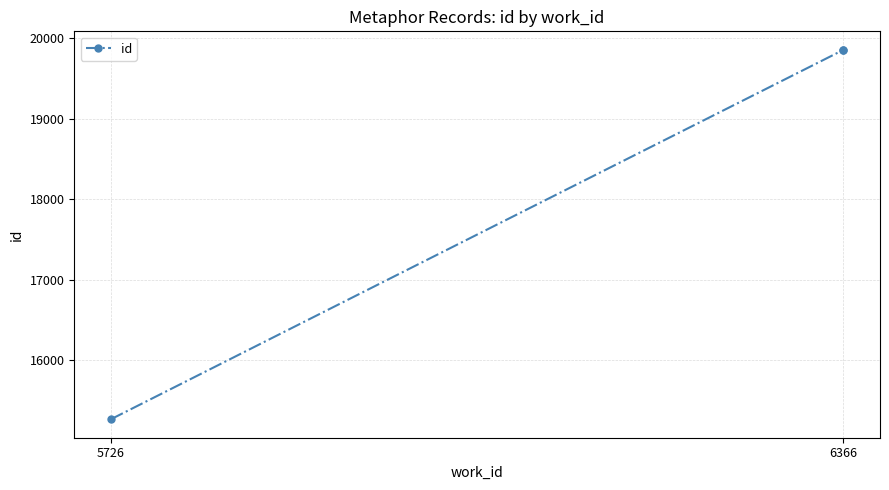

Reading right to left, list all the values displayed in this chart.

19859	19858	15262